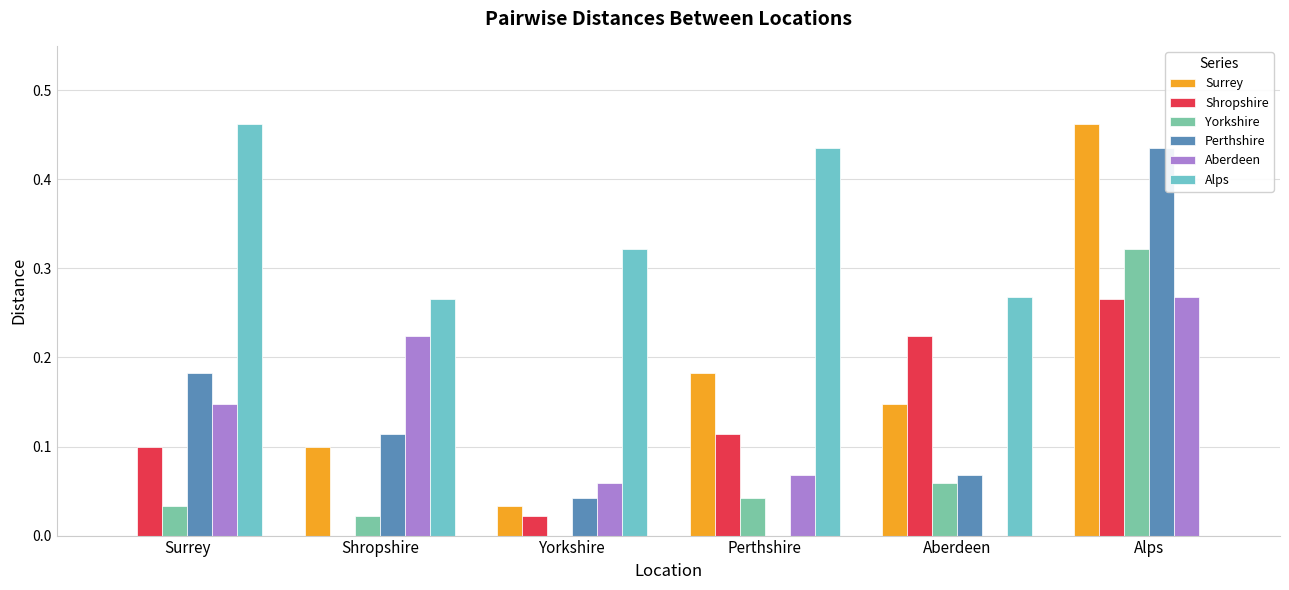

What is the total value across all series at Shropshire?

0.7